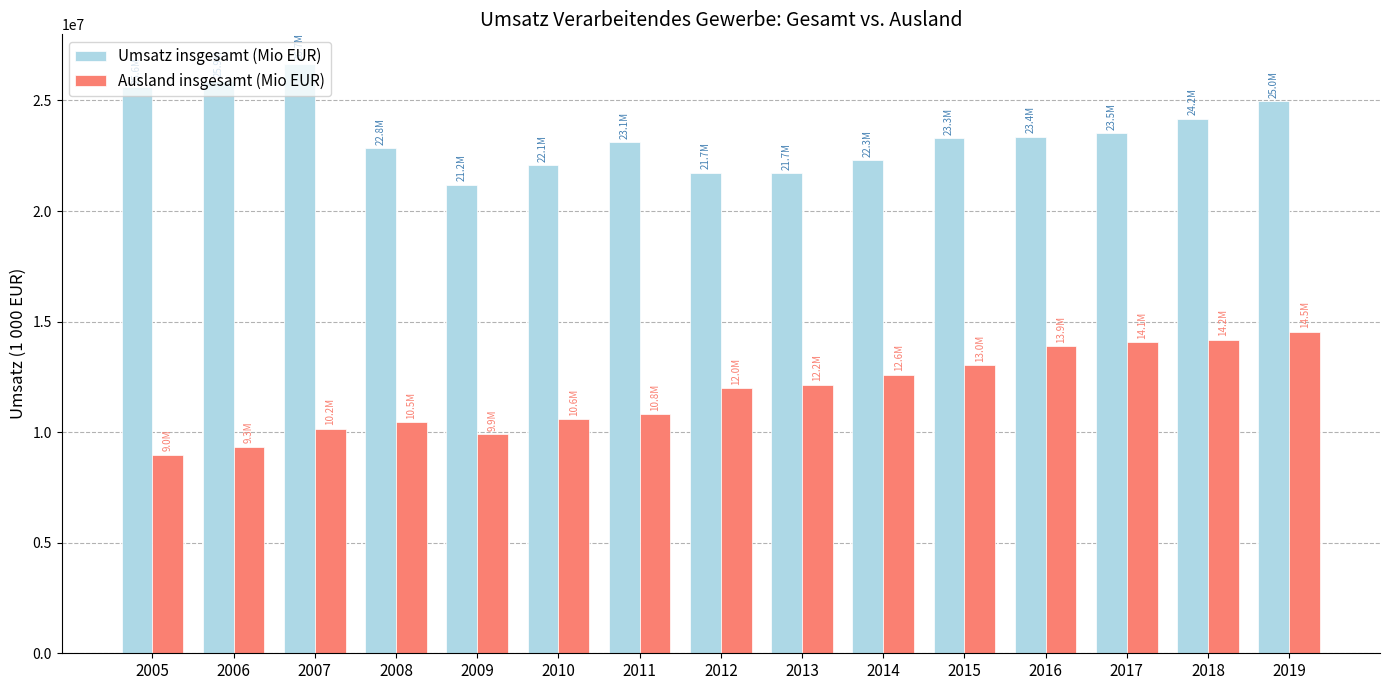

True or false: Ausland insgesamt (Mio EUR) has a value of 13295130 at 2006.

False